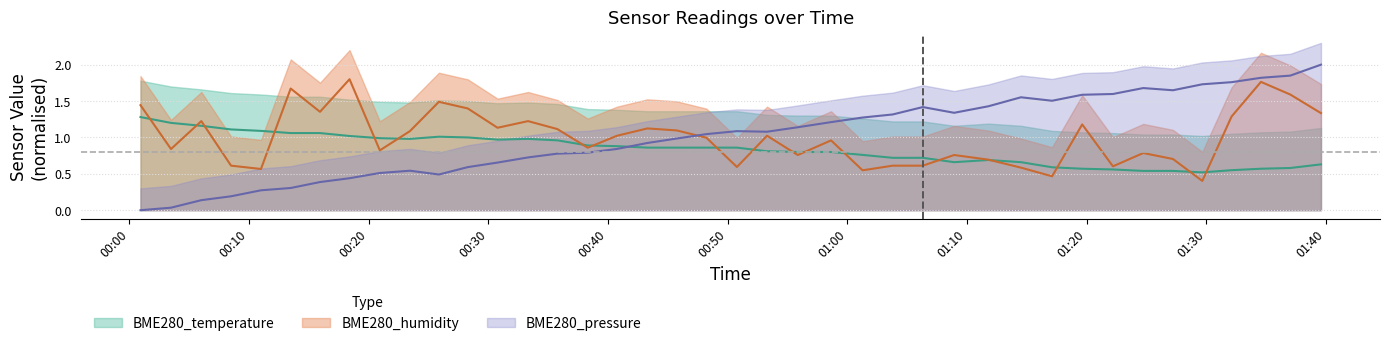

Which series ends up on top after the final intersection of BME280_temperature and BME280_pressure?

BME280_pressure